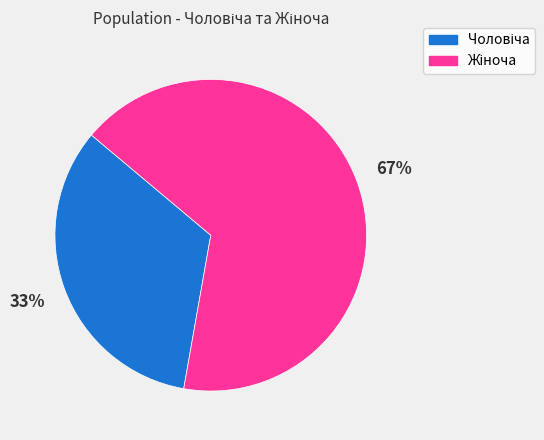

Is there a majority slice in this chart?

Yes